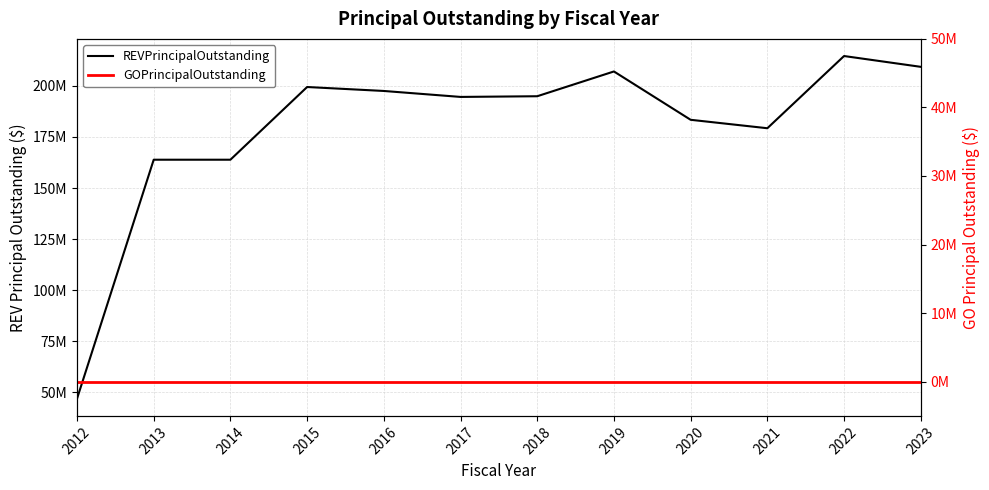

How many interior local peaks does the REVPrincipalOutstanding series have?

3